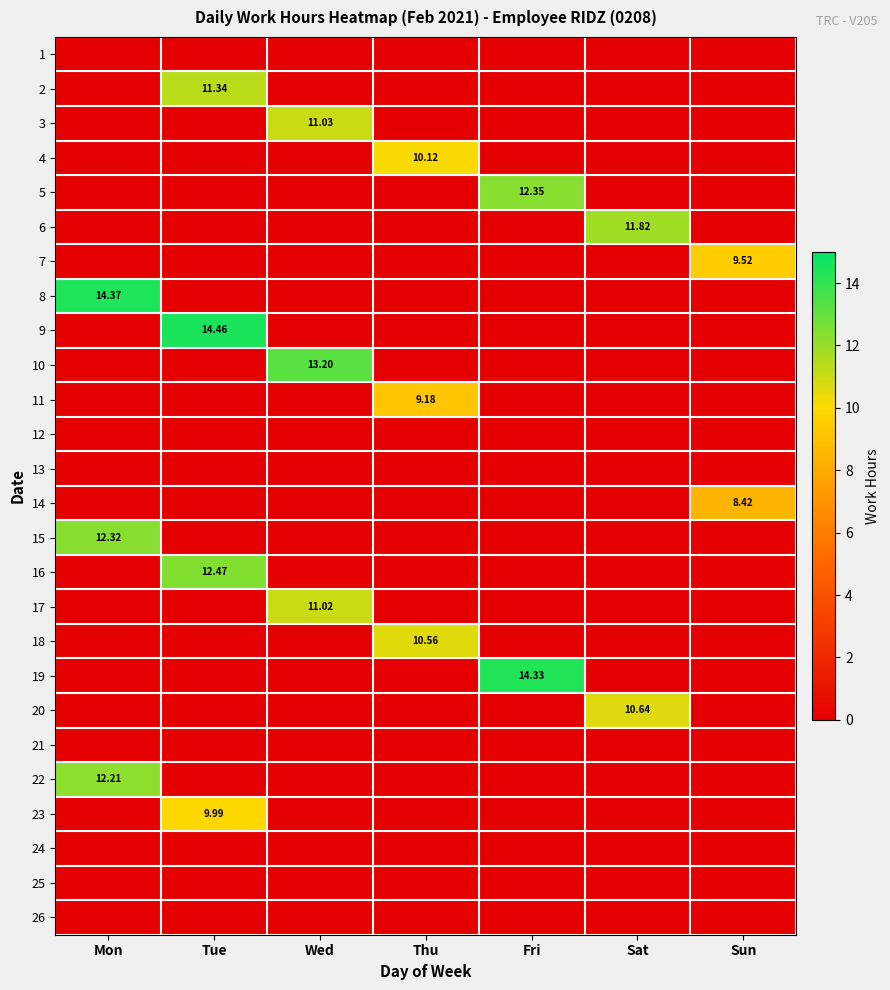

What is the total value across all series at Wed?

35.2